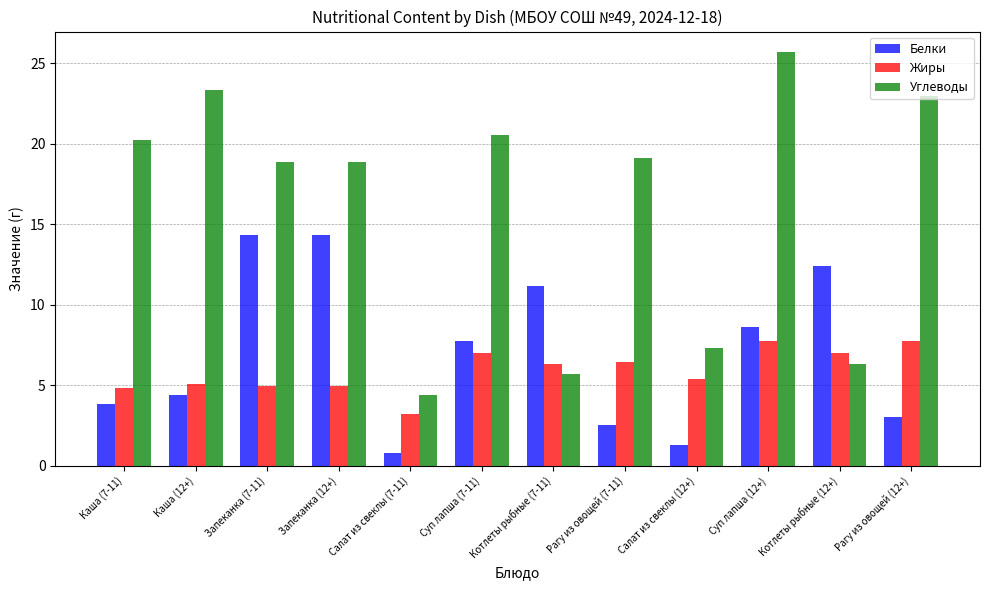

At which label does Жиры first exceed 6?

Суп лапша (7-11)